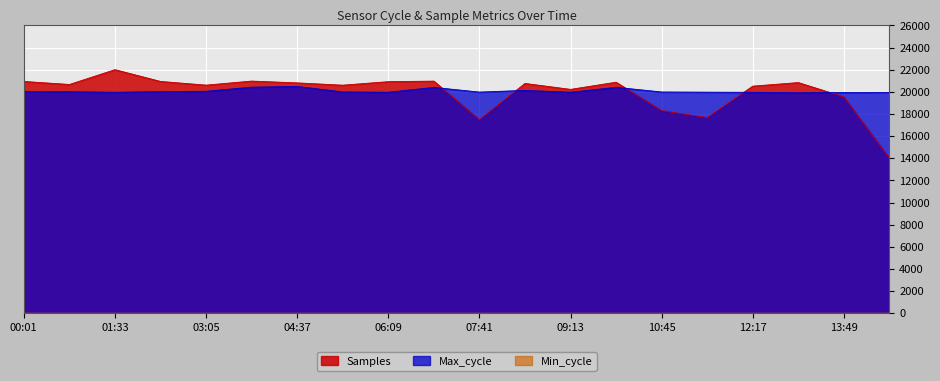

Is it true that Max_cycle equals 20127.0 at 08:27?

True